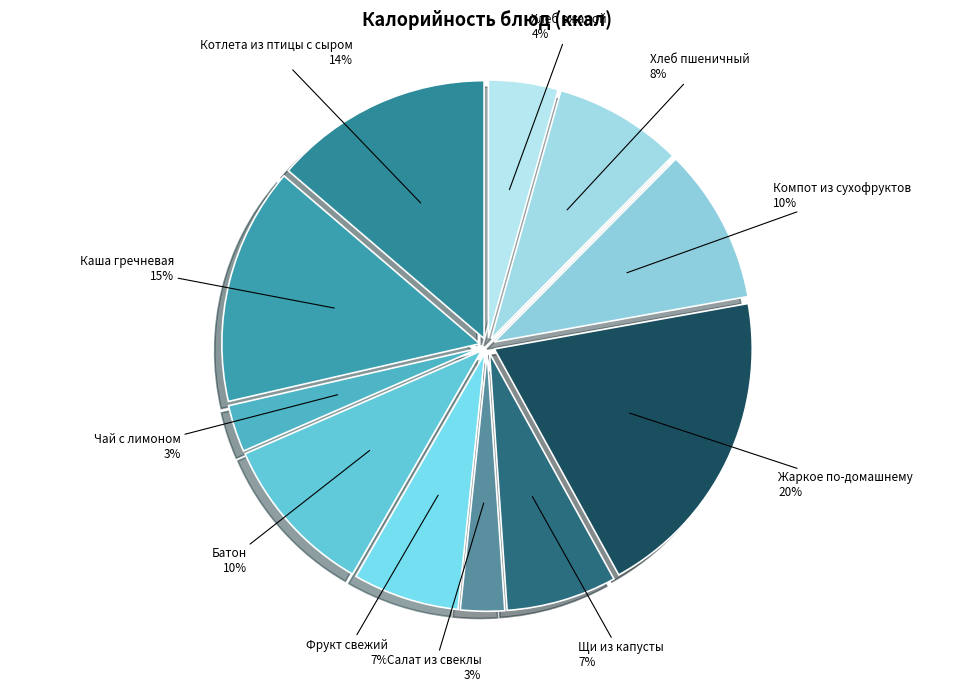

The Компот из сухофруктов slice represents 3% of the pie. True or false?

False